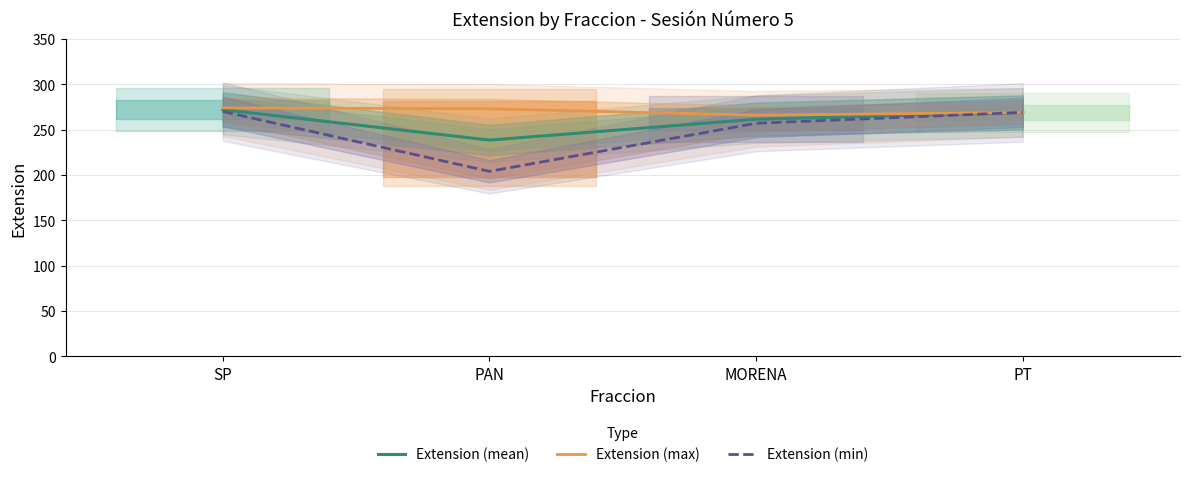

The Extension (max) series shows 113.7 at SP. True or false?

False